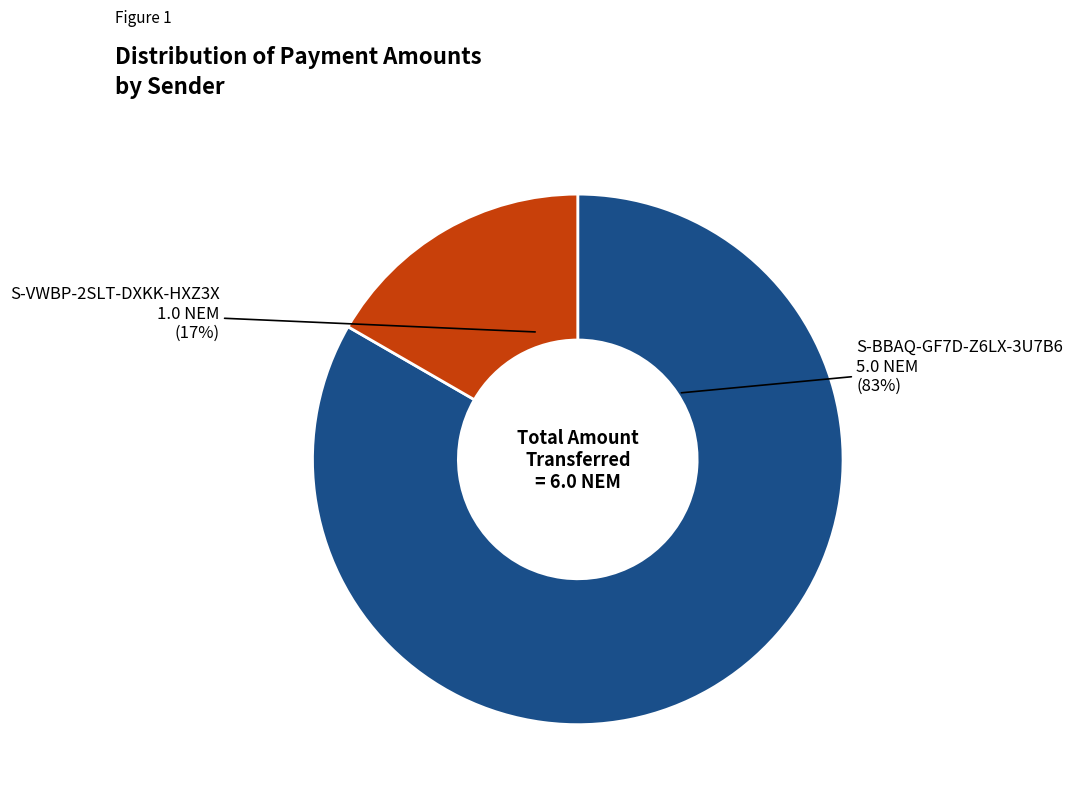

To the nearest percent, what is the average slice percentage?

50%